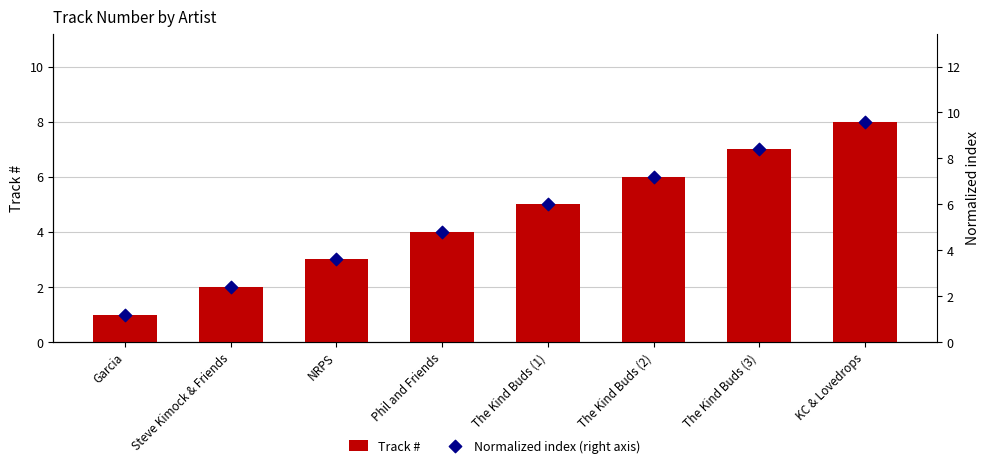

What are all the series names shown in the legend?

Track #, Normalized index (right axis)